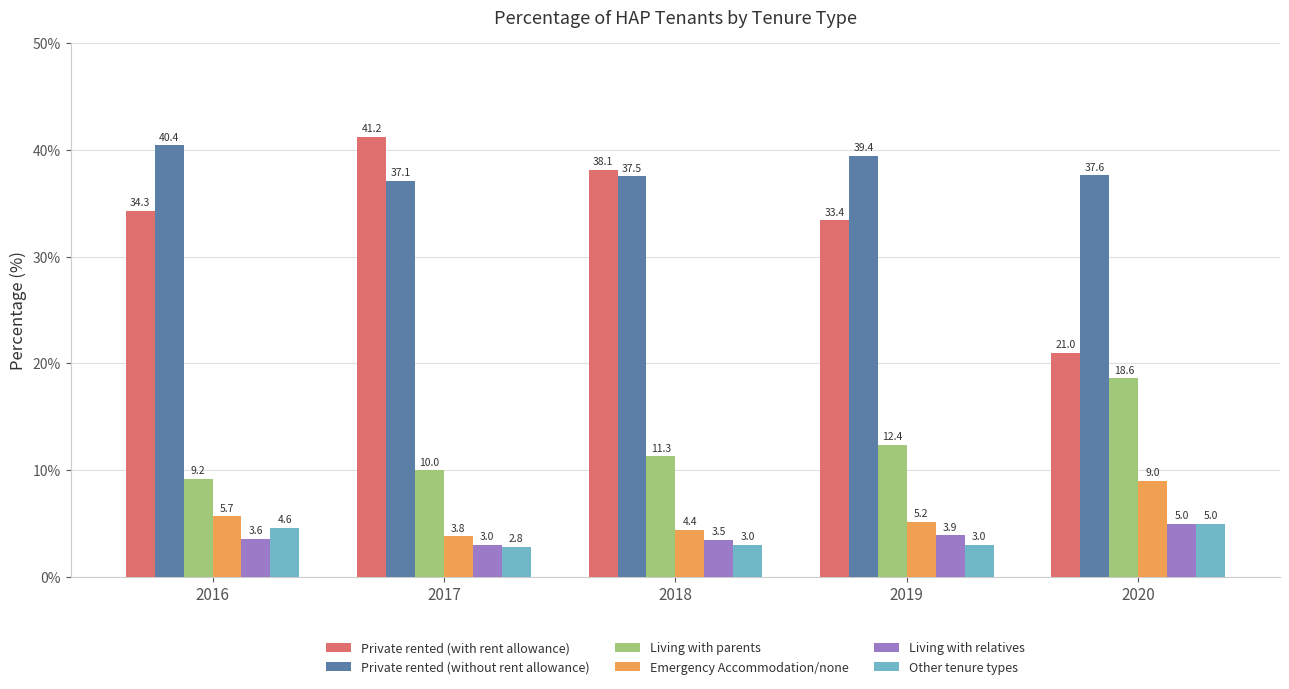

True or false: Emergency Accommodation/none has a value of 5.7 at 2016.

True